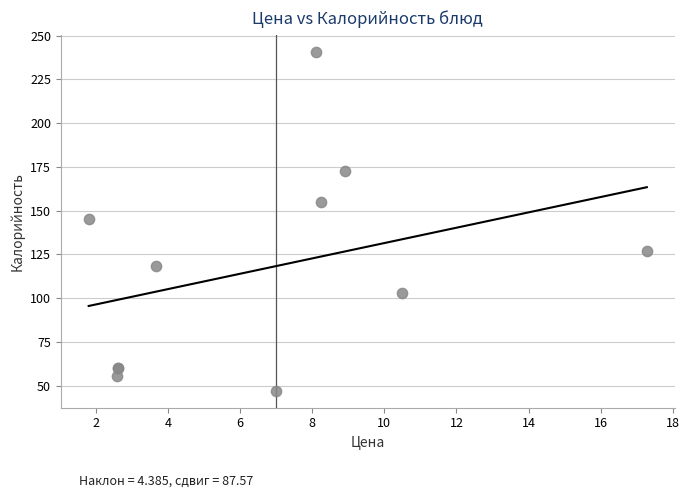

What Y value in the scatter plot is closest to 143?

145.2